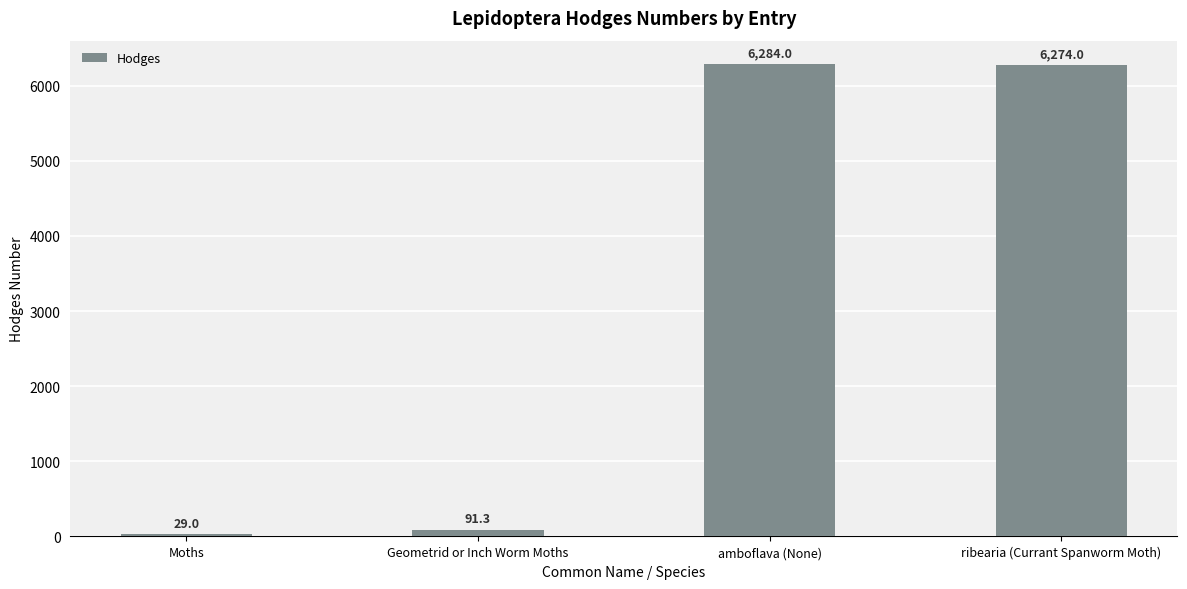

Approximately how many times larger is the value at ribearia (Currant Spanworm Moth) compared to Geometrid or Inch Worm Moths?

68.7